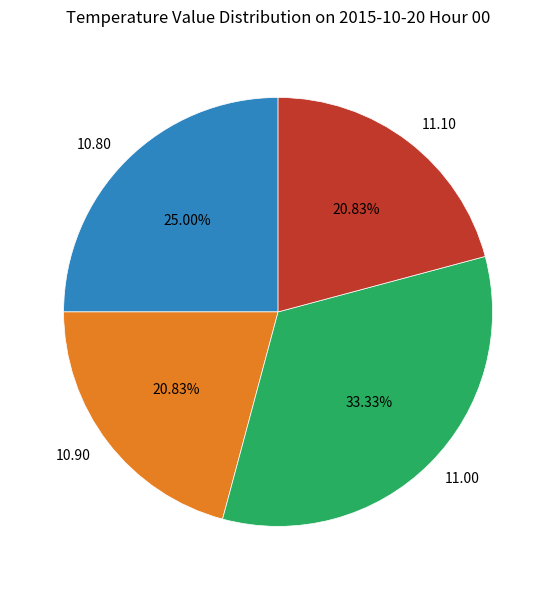

Between 11.10 and 11.00, which is larger?

11.00